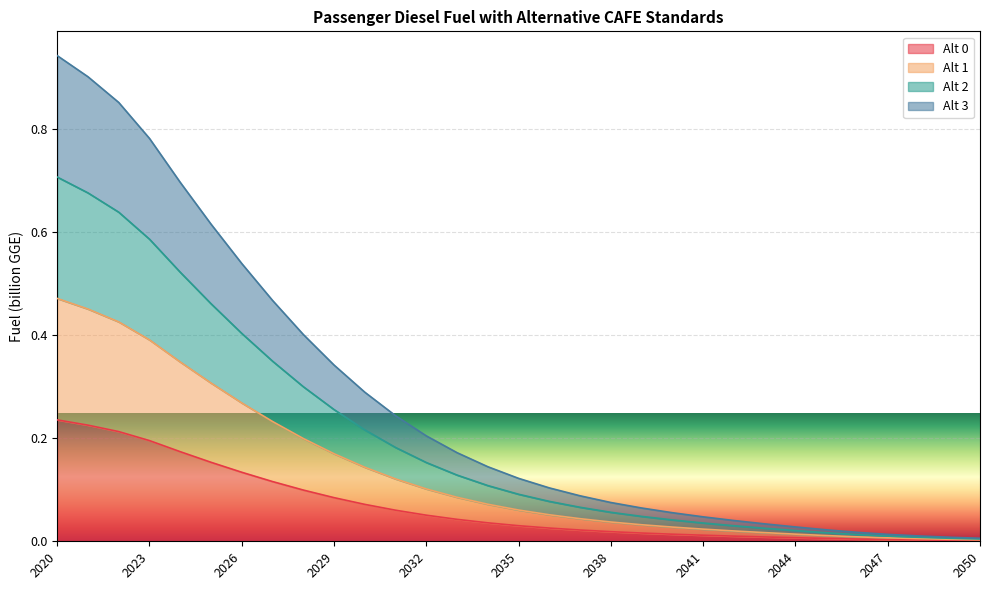

True or false: Alt 1 has more than 2 interior local peaks.

False